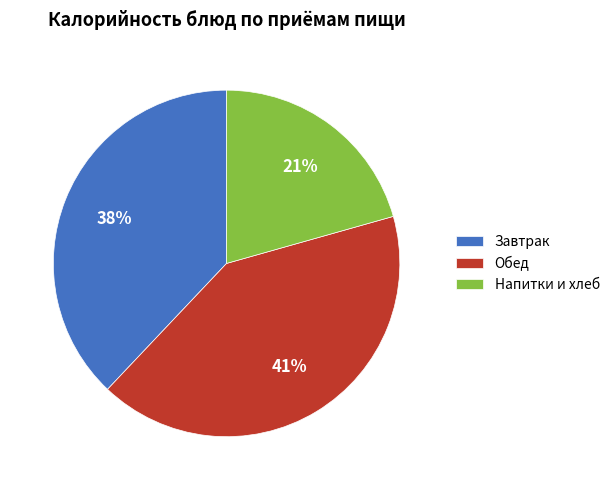

To the nearest percent, what percentage of the pie is Напитки и хлеб?

21%